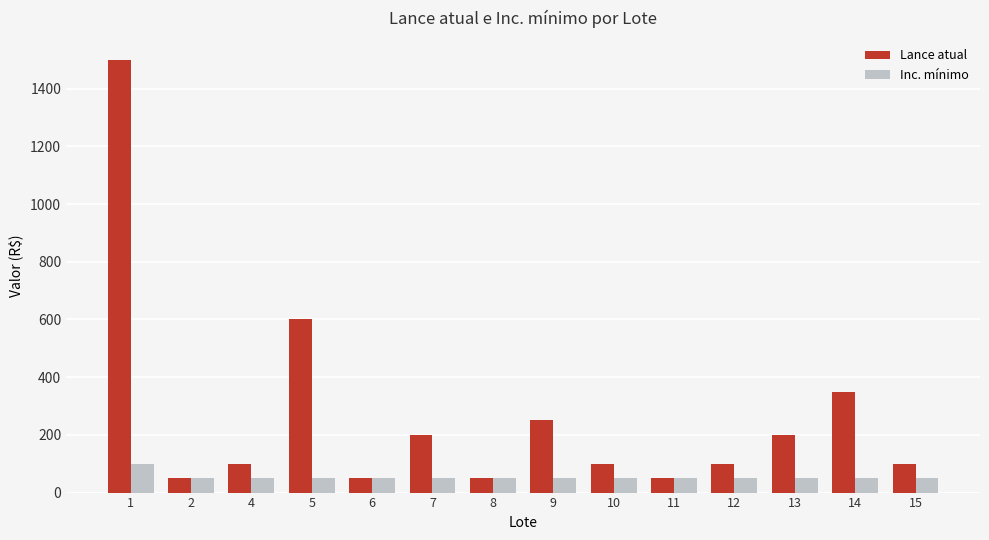

What is the difference between the highest and lowest values at 15?

50